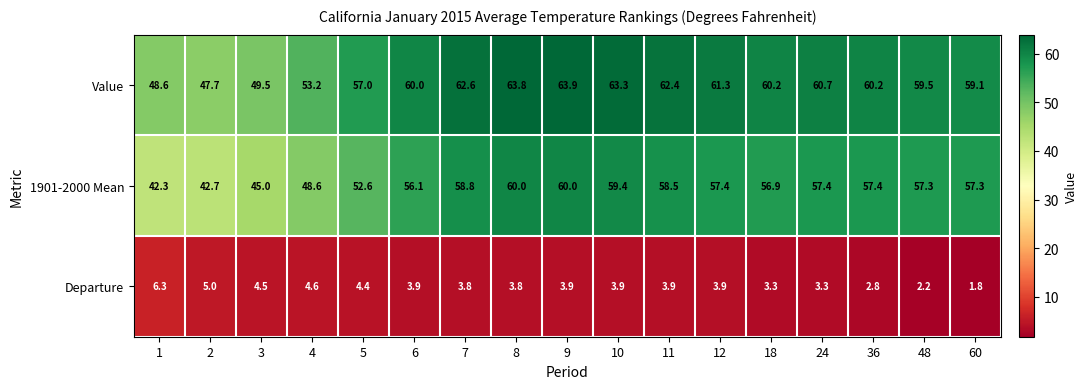

What is the spread (max minus min) of values at 60?

57.3